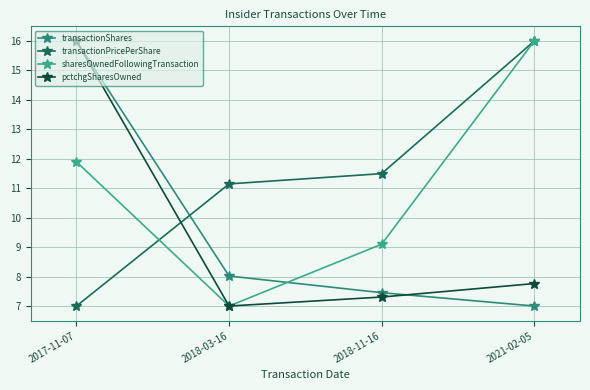

How many categories are shown in the chart?

4